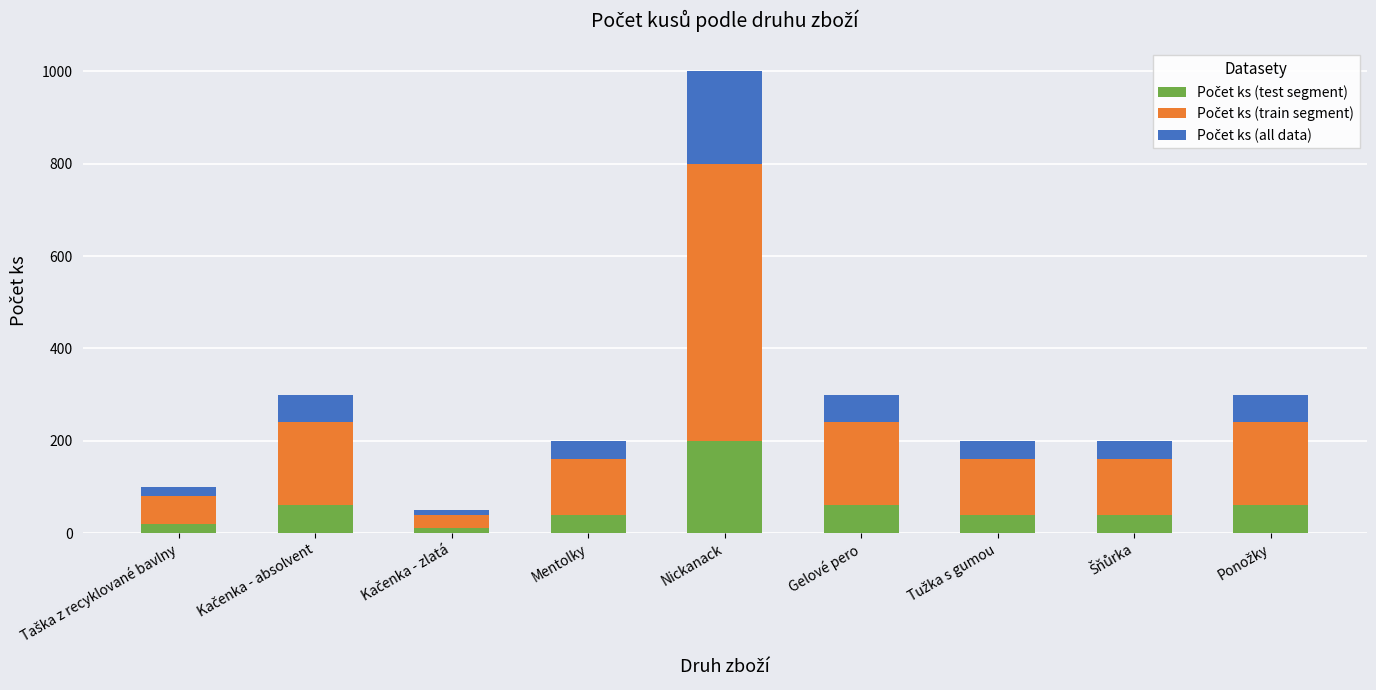

At which category is the sum across all series the highest?

Nickanack